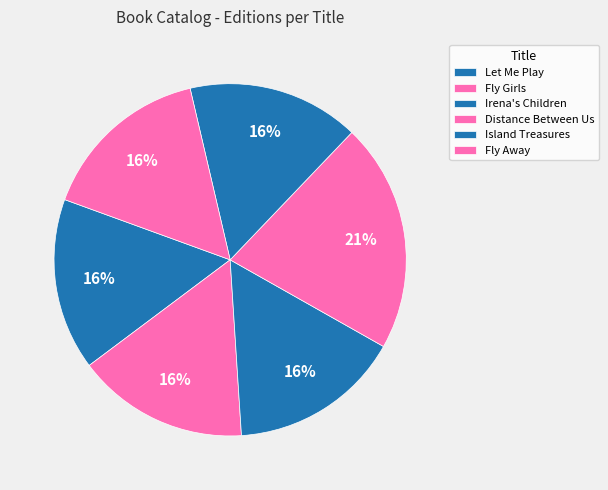

To the nearest percent, what percentage of the pie is Fly Away?

16%